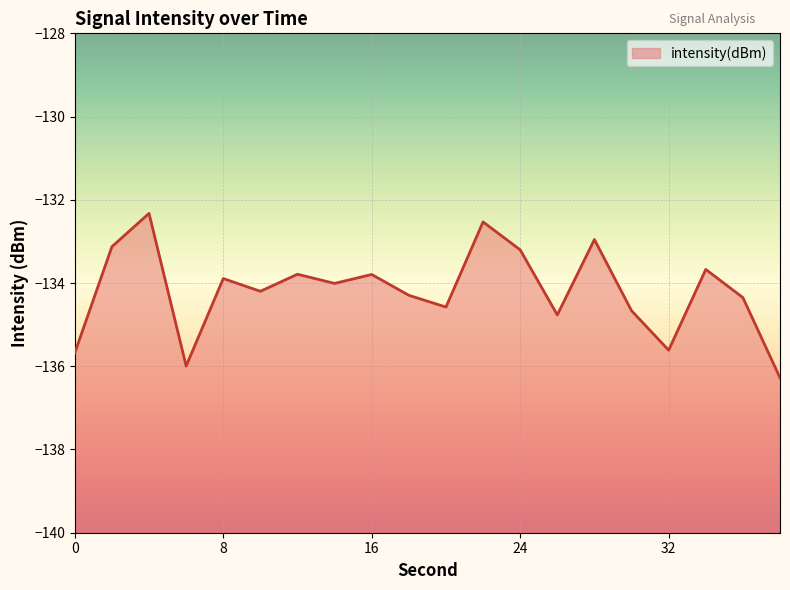

Is it true that the value at 24 is -210.3?

False